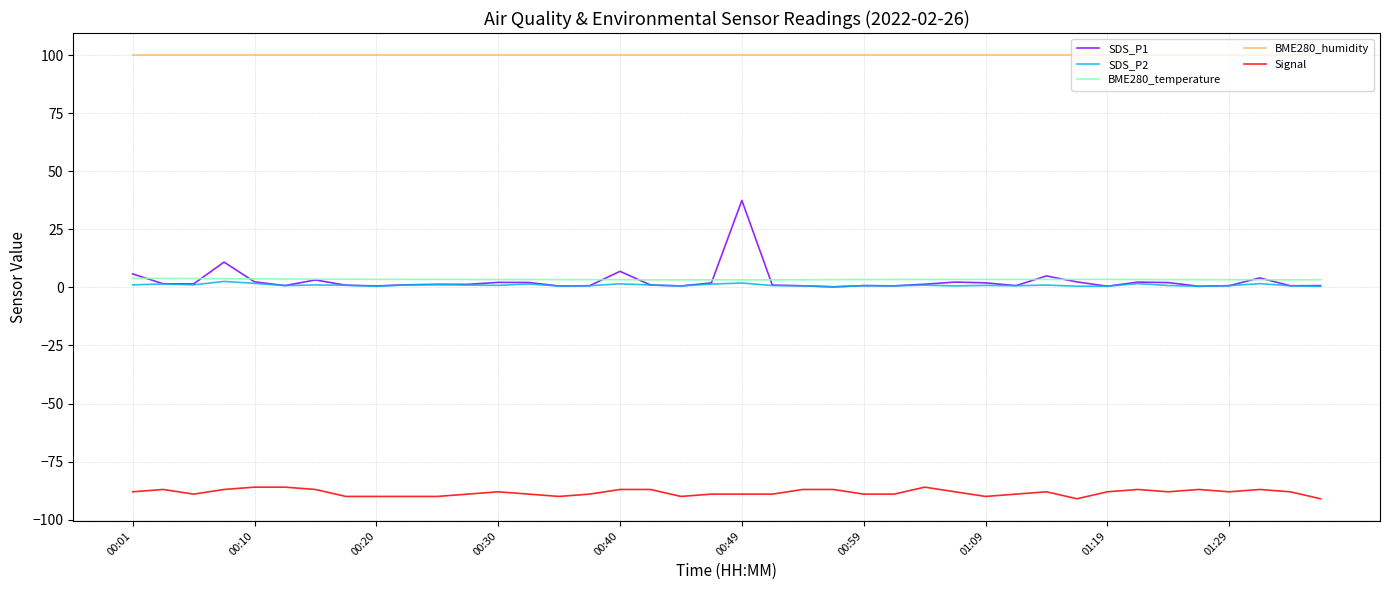

Which series has the largest total across all categories?

BME280_humidity